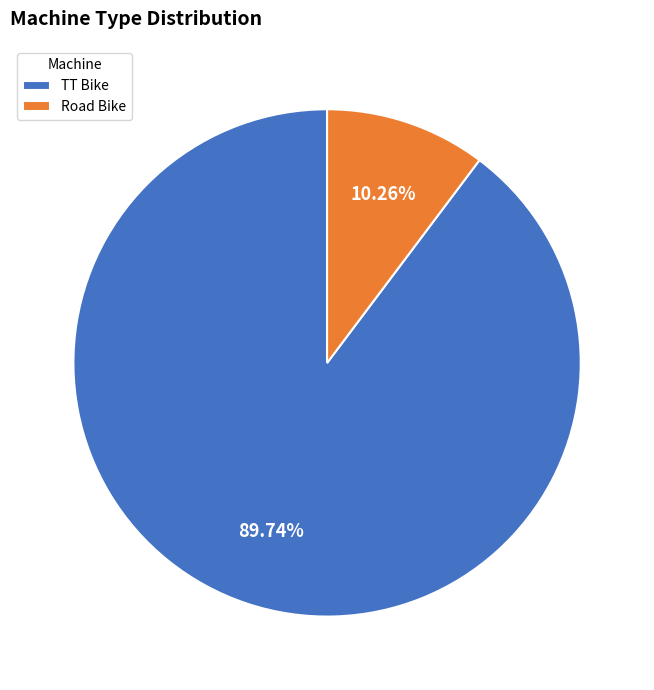

Between Road Bike and TT Bike, which is larger?

TT Bike